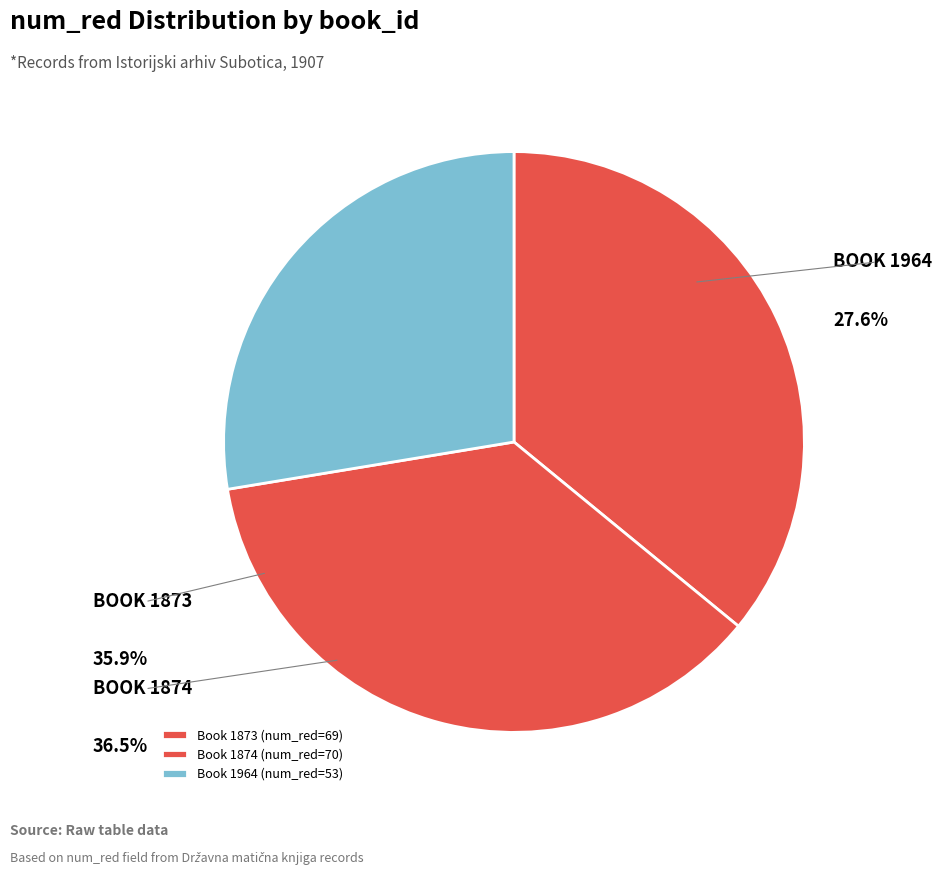

What percentage is the 1874 slice, to the nearest percent?

36%